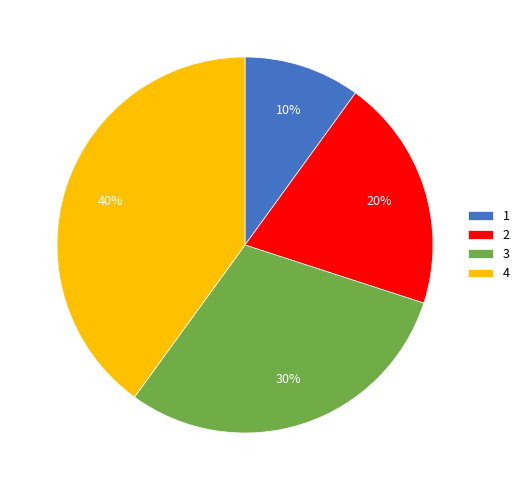

Which has a higher value, 4 or 1?

4